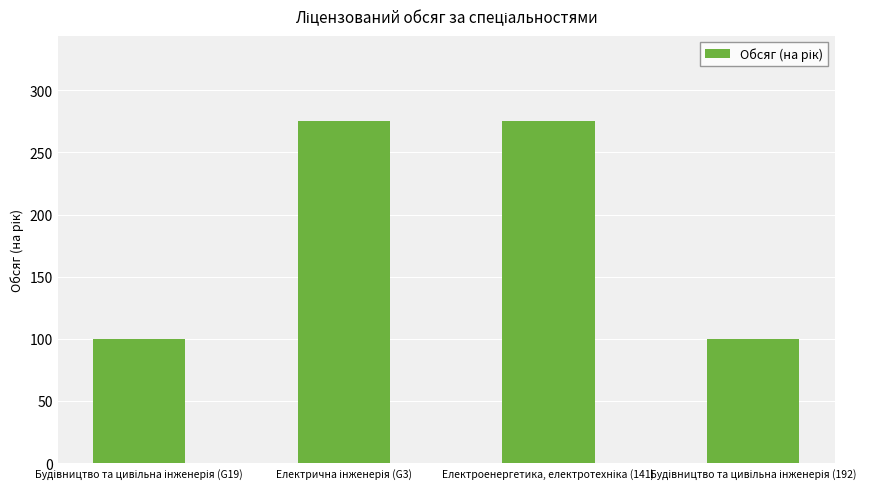

What is the value of the 4th bar from the left?

100